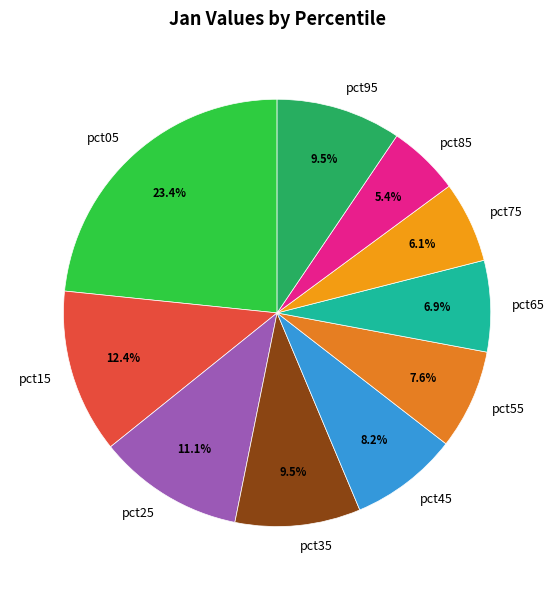

Does pct35 account for over 50% of the chart?

No